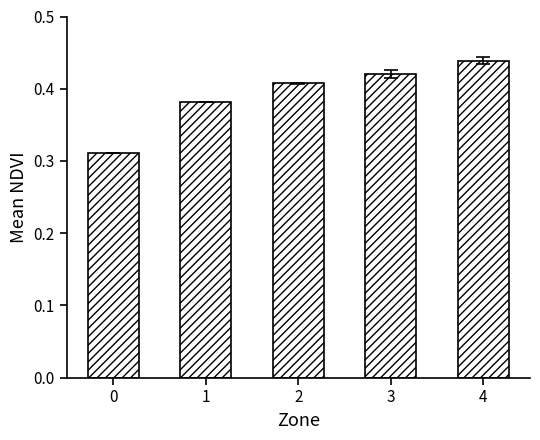

Which label corresponds to the largest value in the chart?

4